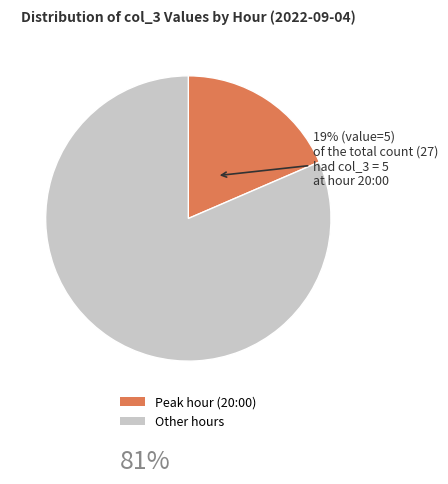

What is the ratio of the value at Other hours to the value at Peak hour (20:00)?

4.4